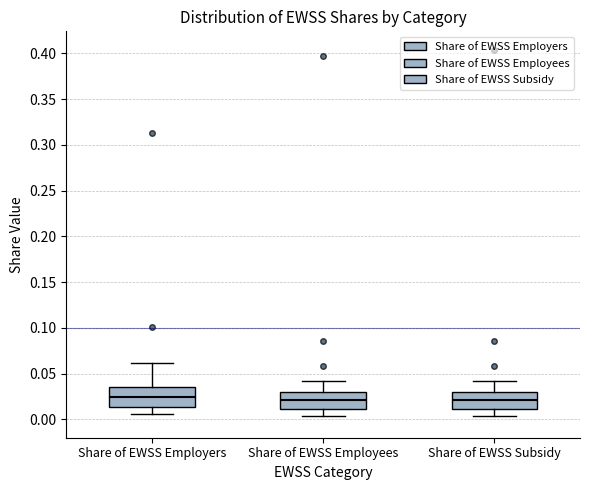

Where is the upper edge of the box for Share of EWSS Employees on the y-axis? The values are not printed on the chart, so give them approximately, as read against the axis.

0.030